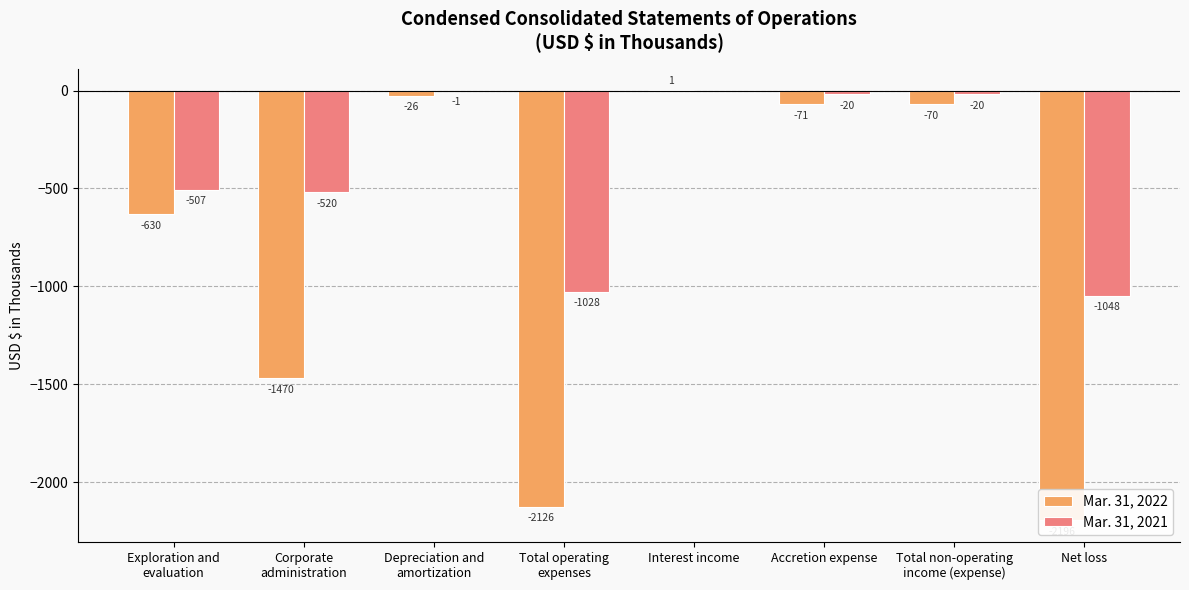

Is it true that Mar. 31, 2022 equals -42 at Accretion expense?

False